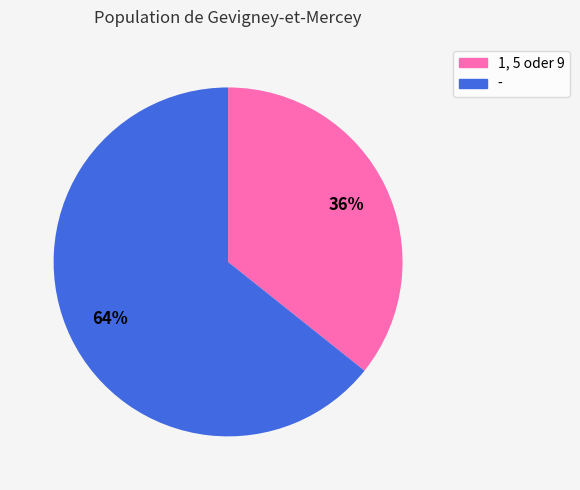

How many slices are in this pie chart?

2